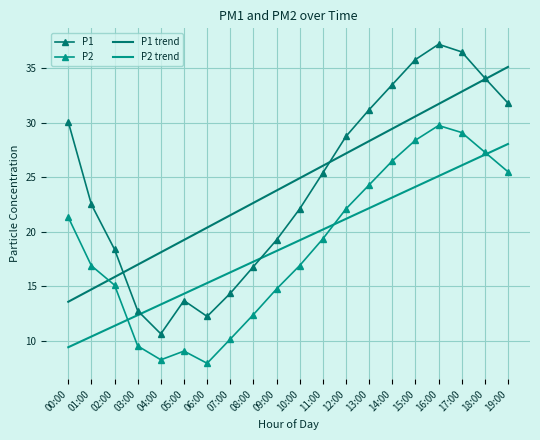

Reading left to right, transcribe all the data shown in this chart.

P1: 30.1	22.5	18.4	12.8	10.6	13.7	12.2	14.3	16.8	19.2	22.1	25.4	28.8	31.2	33.5	35.8	37.2	36.5	34.1	31.8
P2: 21.3	16.9	15.1	9.5	8.2	9.1	7.9	10.2	12.4	14.8	16.9	19.4	22.1	24.3	26.5	28.4	29.8	29.1	27.3	25.5
P1 trend: 13.6	14.7	15.8	17.0	18.1	19.2	20.4	21.5	22.6	23.8	24.9	26.1	27.2	28.3	29.5	30.6	31.7	32.9	34.0	35.1
P2 trend: 9.4	10.4	11.4	12.3	13.3	14.3	15.3	16.3	17.3	18.2	19.2	20.2	21.2	22.2	23.1	24.1	25.1	26.1	27.1	28.1